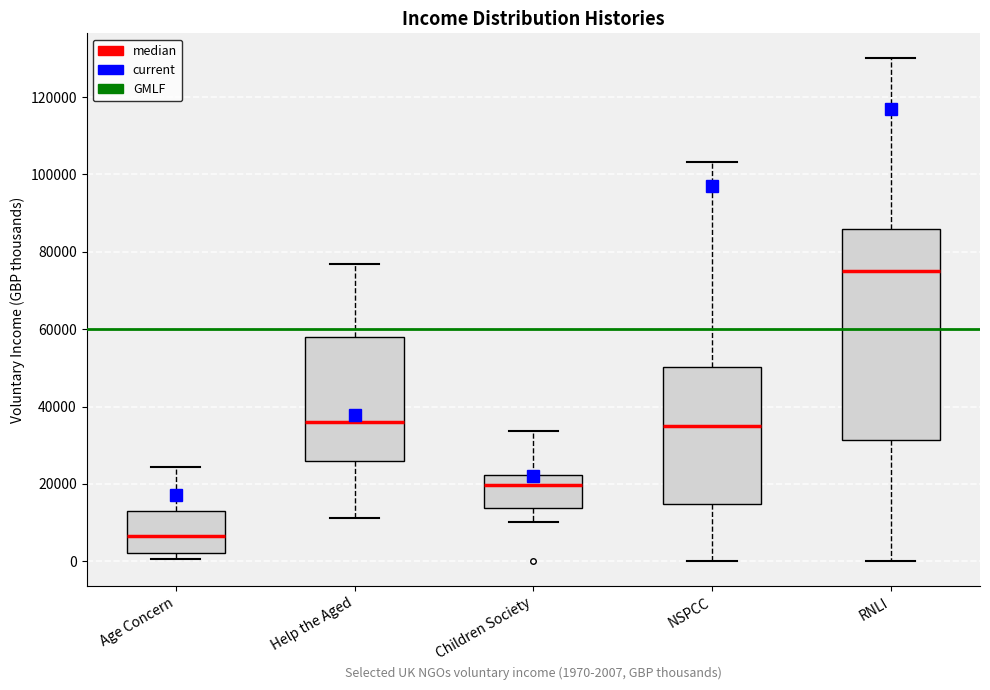

Where is the lower edge of the box for RNLI on the y-axis? The values are not printed on the chart, so give them approximately, as read against the axis.

32000